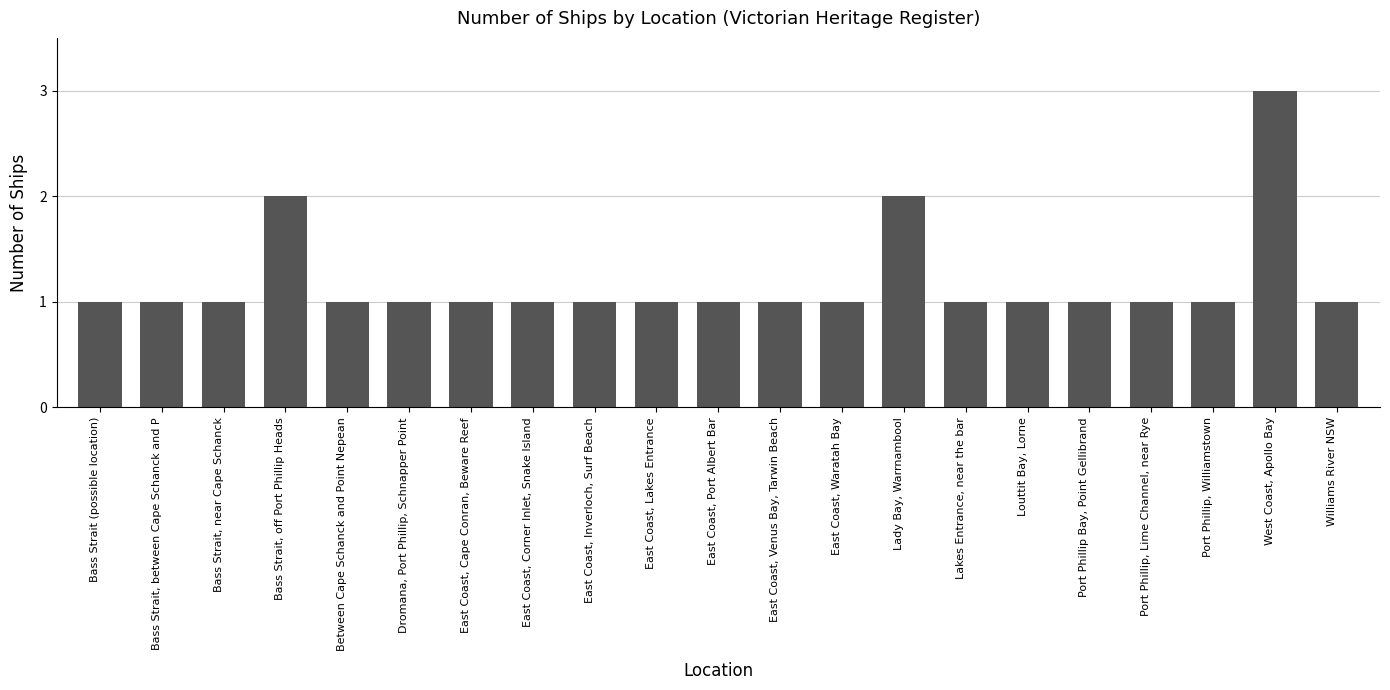

Reading left to right, extract all data points from this chart.

Bass Strait (possible location)=1	Bass Strait, between Cape Schanck and P=1	Bass Strait, near Cape Schanck=1	Bass Strait, off Port Phillip Heads=2	Between Cape Schanck and Point Nepean=1	Dromana, Port Phillip, Schnapper Point=1	East Coast, Cape Conran, Beware Reef=1	East Coast, Corner Inlet, Snake Island=1	East Coast, Inverloch, Surf Beach=1	East Coast, Lakes Entrance=1	East Coast, Port Albert Bar=1	East Coast, Venus Bay, Tarwin Beach=1	East Coast, Waratah Bay=1	Lady Bay, Warrnambool=2	Lakes Entrance, near the bar=1	Louttit Bay, Lorne=1	Port Phillip Bay, Point Gellibrand=1	Port Phillip, Lime Channel, near Rye=1	Port Phillip, Williamstown=1	West Coast, Apollo Bay=3	Williams River NSW=1